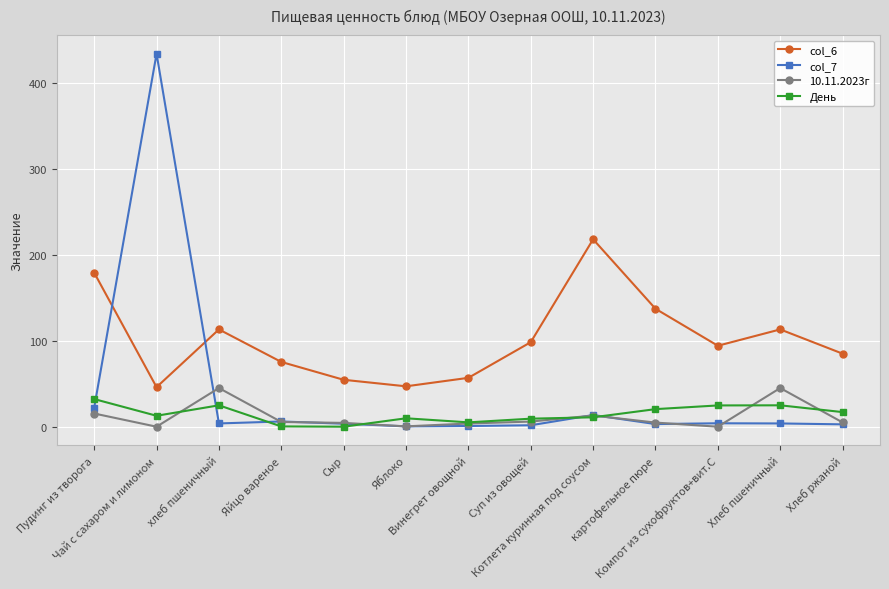

At which label does col_7 first exceed 3?

Пудинг из творога